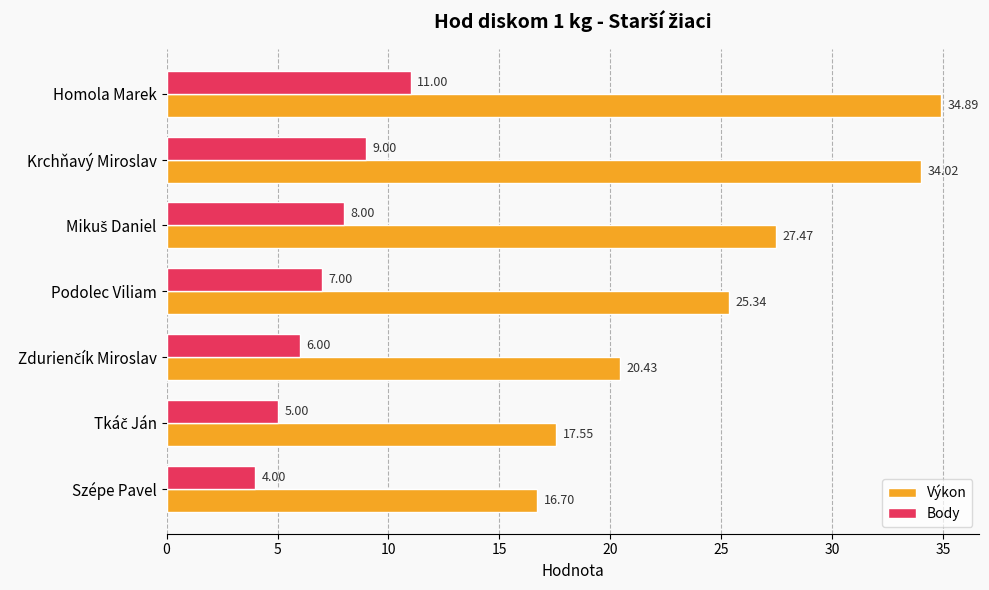

Rank the series by their maximum value, from lowest to highest.

Body, Výkon